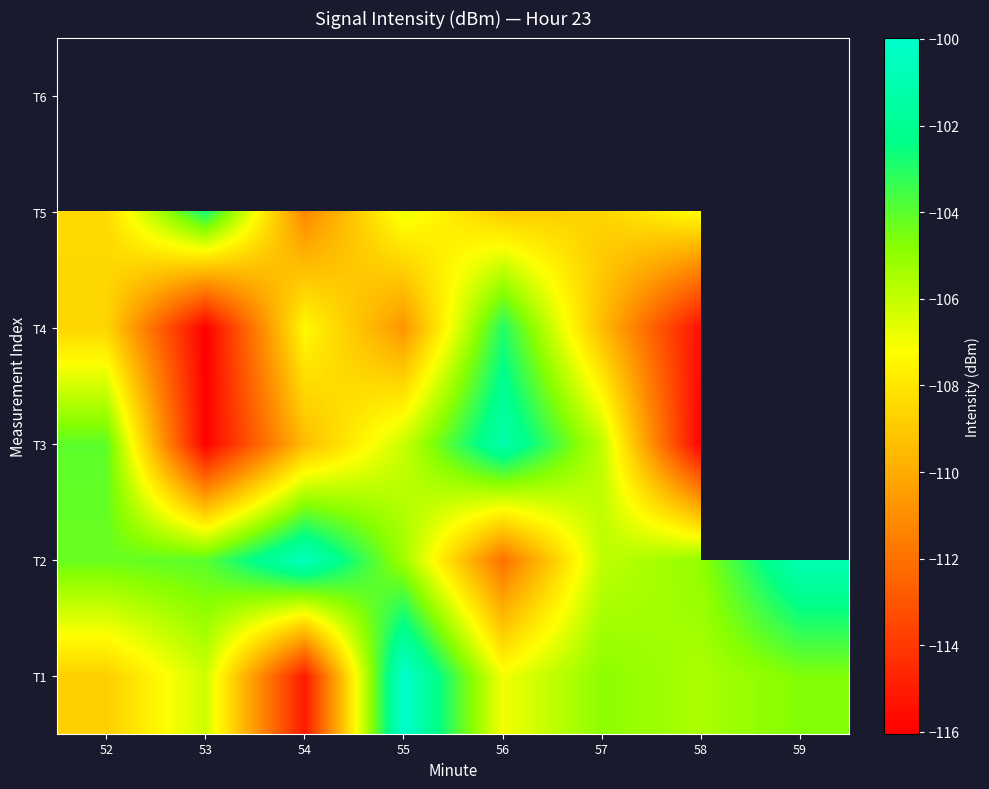

What is the difference between the T2 values at 56 and 53?

8.0